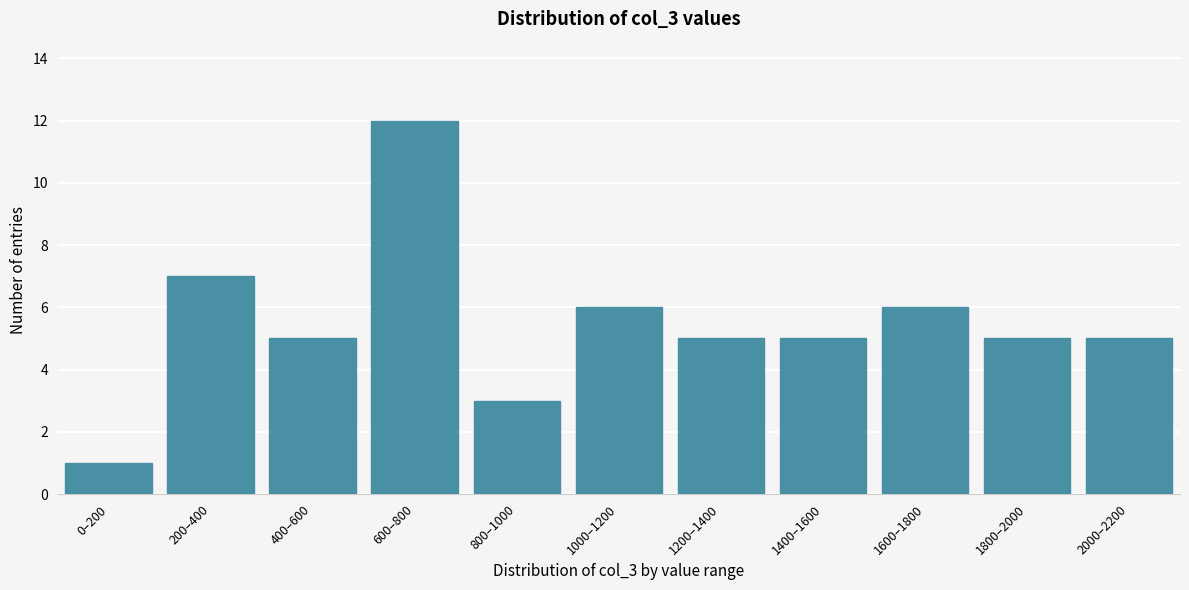

Reading left to right, what are all the values shown in this chart?

0–200=1	200–400=7	400–600=5	600–800=12	800–1000=3	1000–1200=6	1200–1400=5	1400–1600=5	1600–1800=6	1800–2000=5	2000–2200=5